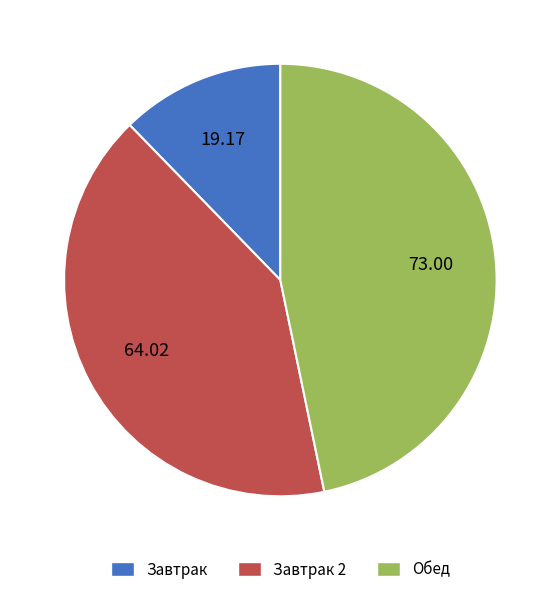

Which category has the smallest portion of the pie?

Завтрак